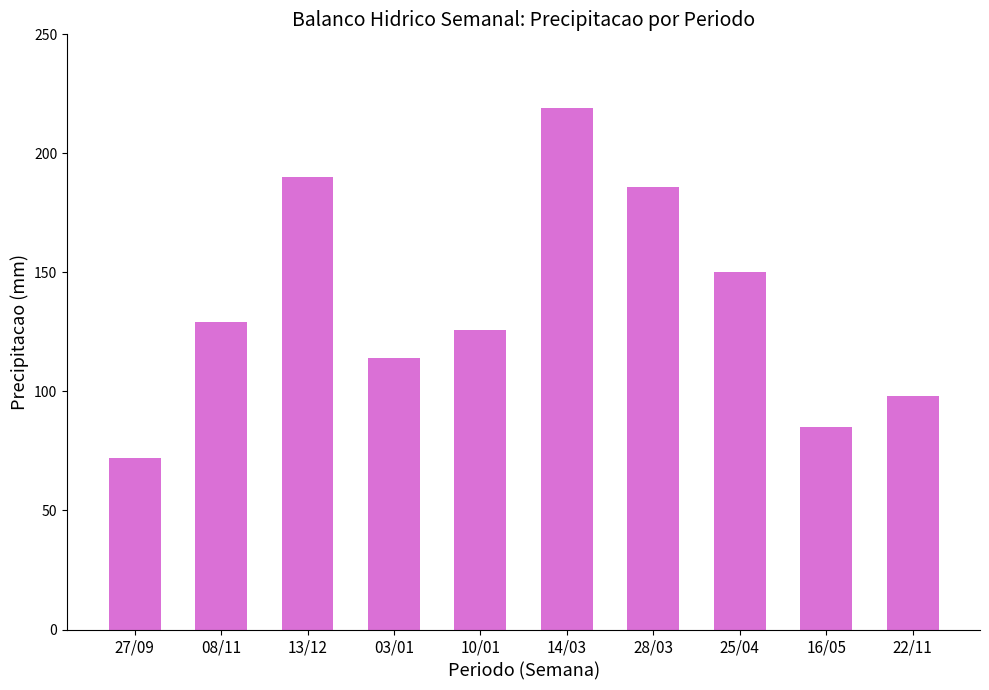

Reading right to left, list all the values displayed in this chart.

98	85	150	186	219	126	114	190	129	72